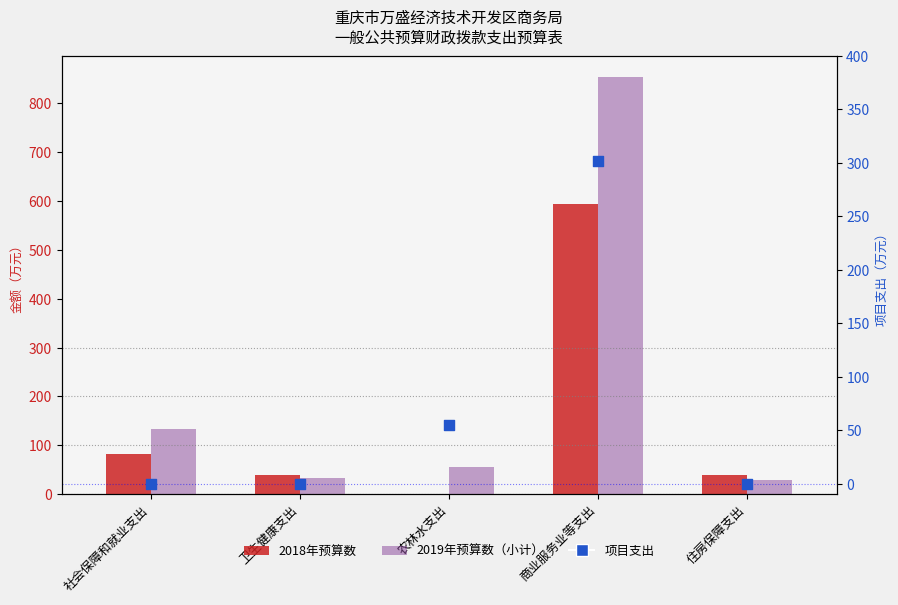

Which series contains the highest Y value?

2019年预算数小计